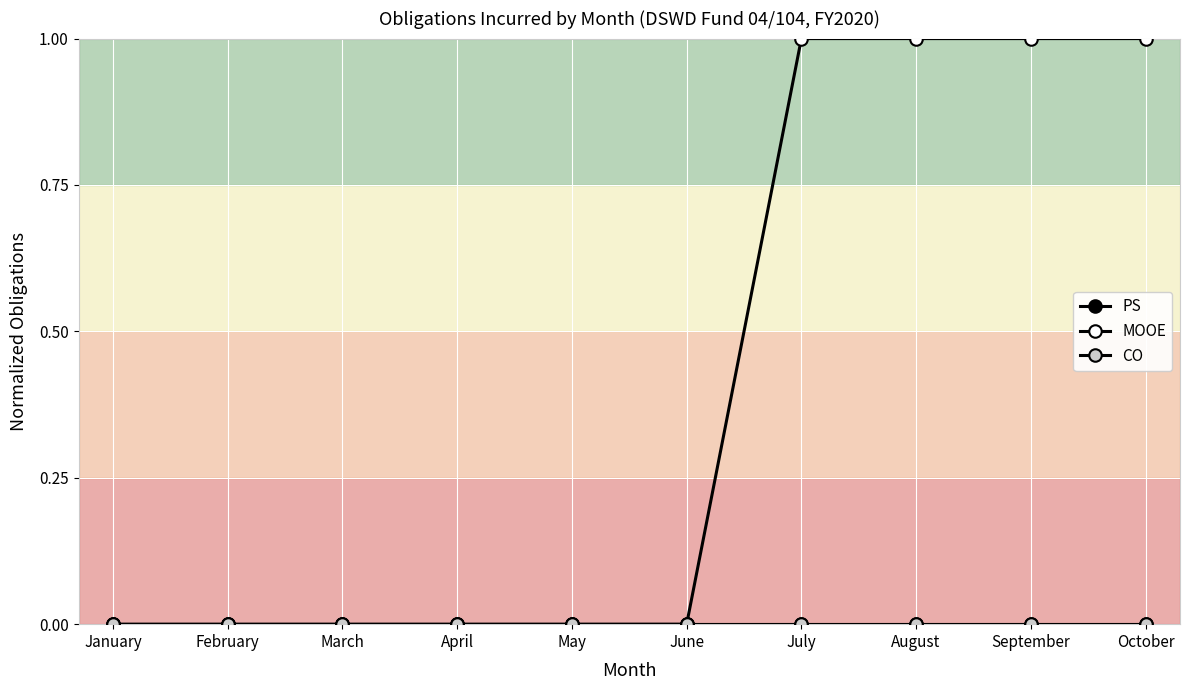

Does the chart have visible grid lines?

Yes